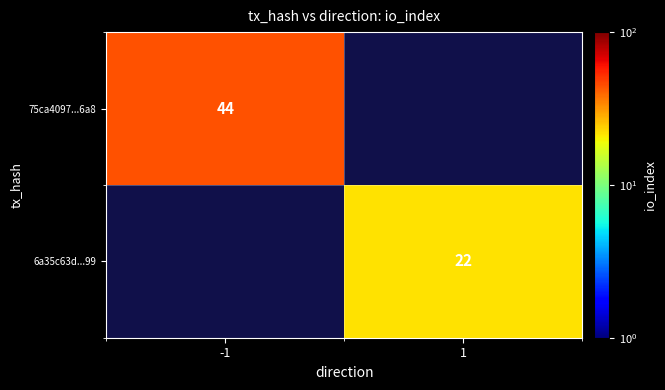

Is it true that 6a35c63d...99 equals 6 at 1?

False